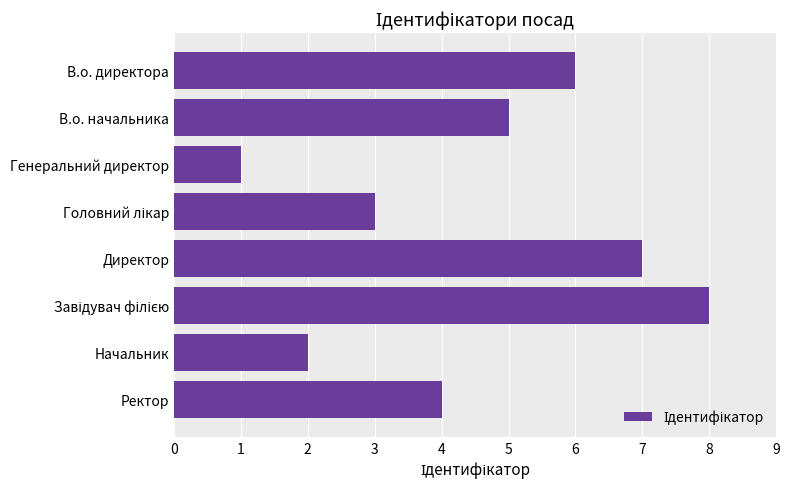

How many values are below 5?

4